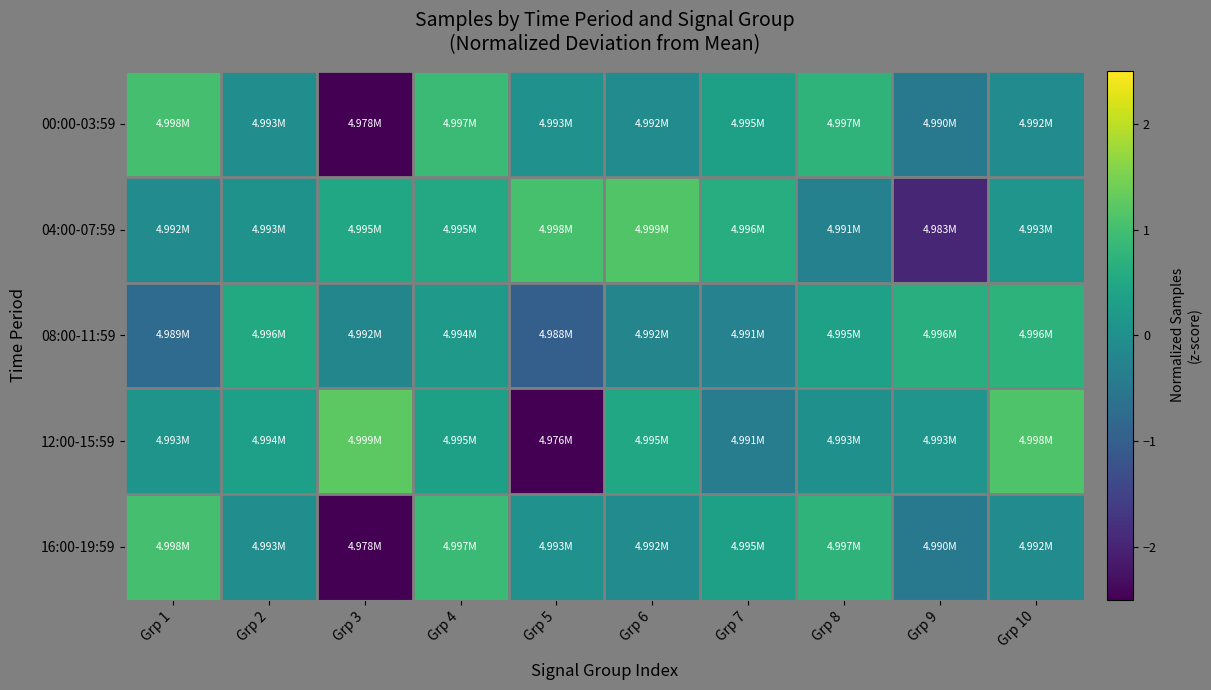

What is the minimum value shown in the chart?

-3.4